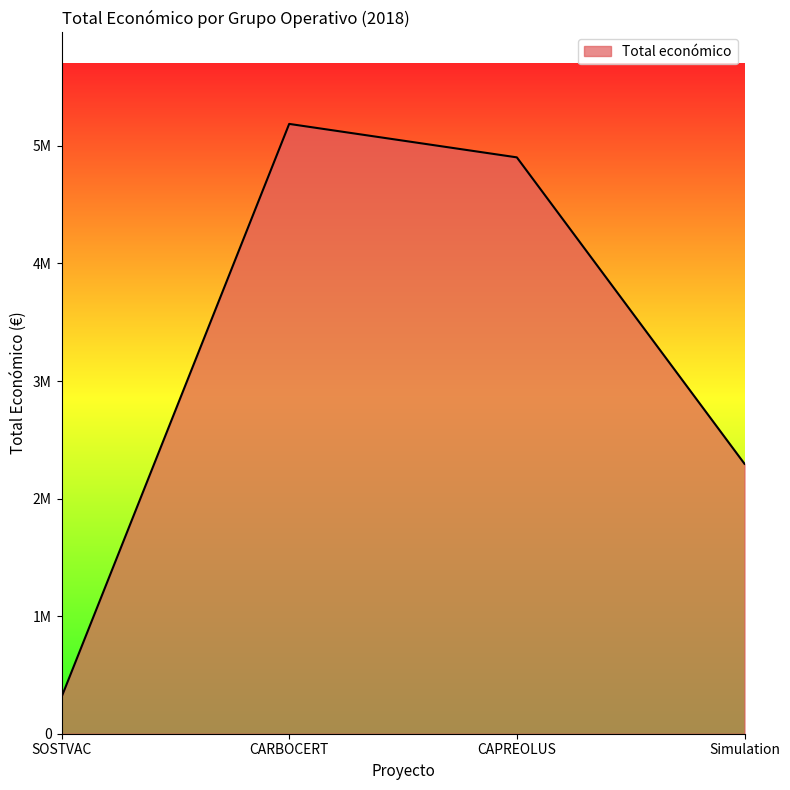

What is the difference between the second highest and second lowest values?

2606578